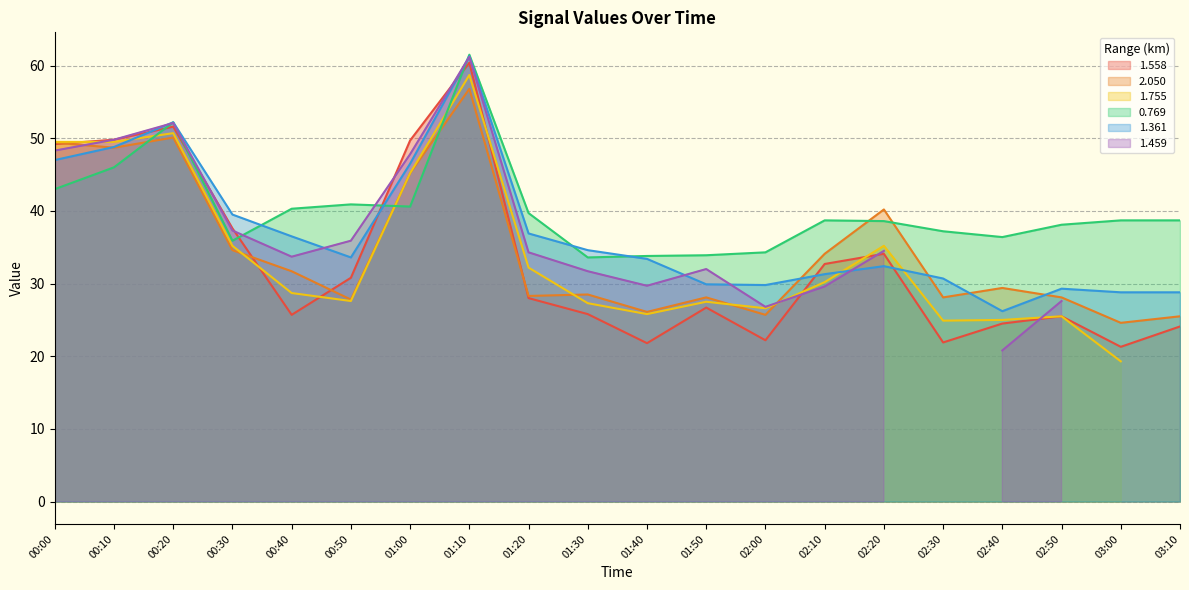

What is the average value of the 0.769 series?

40.1